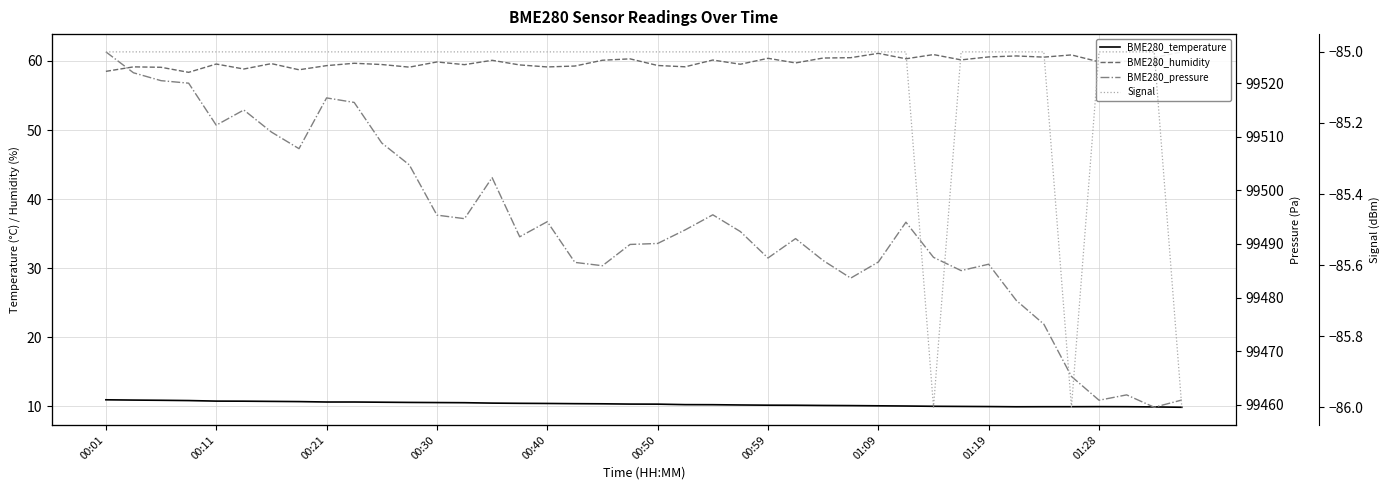

Rank the series at 37 from highest to lowest value.

BME280_pressure, BME280_humidity, BME280_temperature, Signal